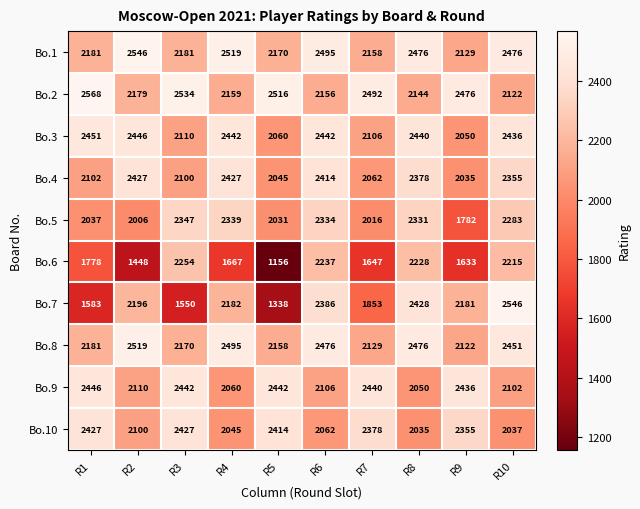

What is the lowest value of the Bo.7 series?

1338